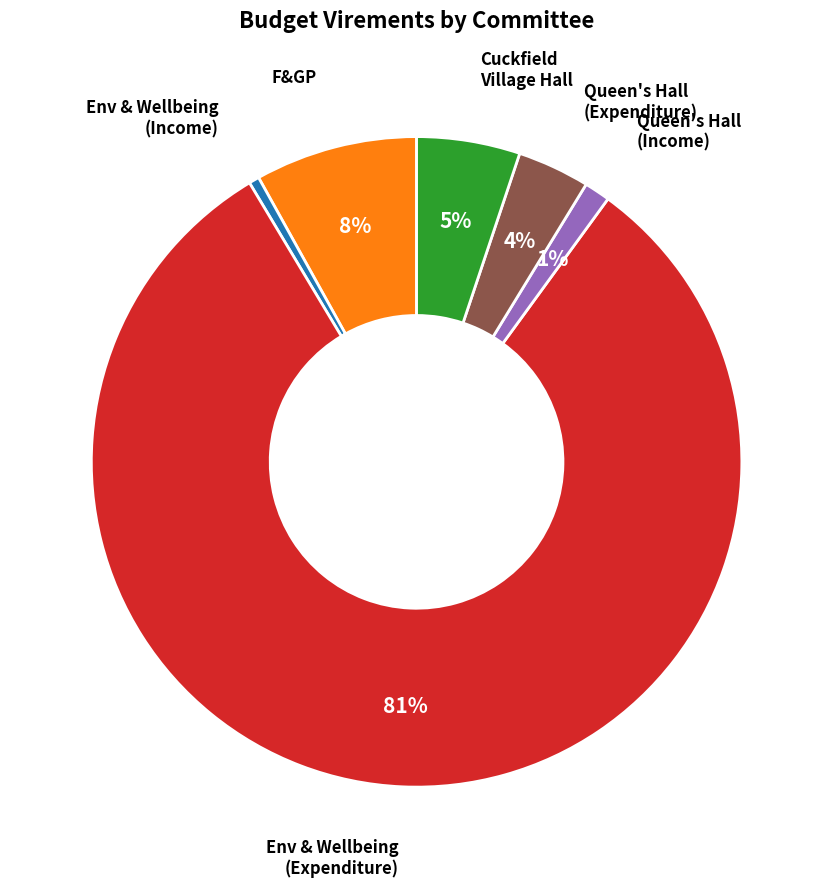

To the nearest percent, what is the average slice percentage?

17%